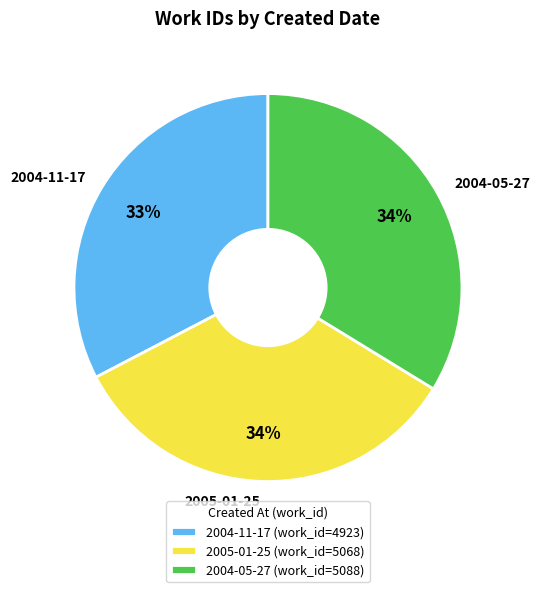

Do 2005-01-25 and 2004-11-17 together represent more than half of the pie?

Yes